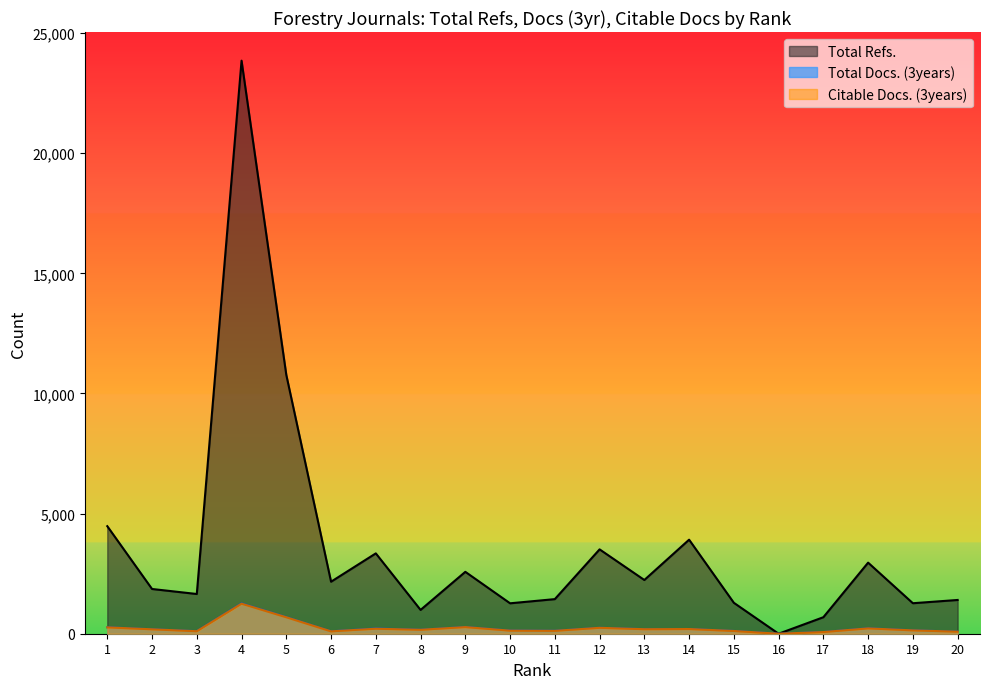

Which series has the largest range (max minus min)?

Total Refs.